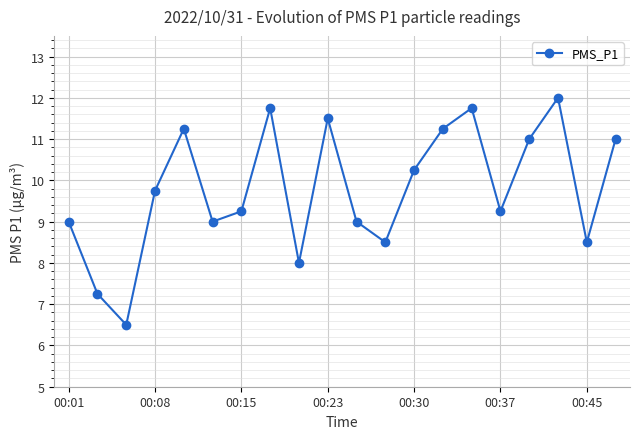

How many lines are shown in the chart?

1